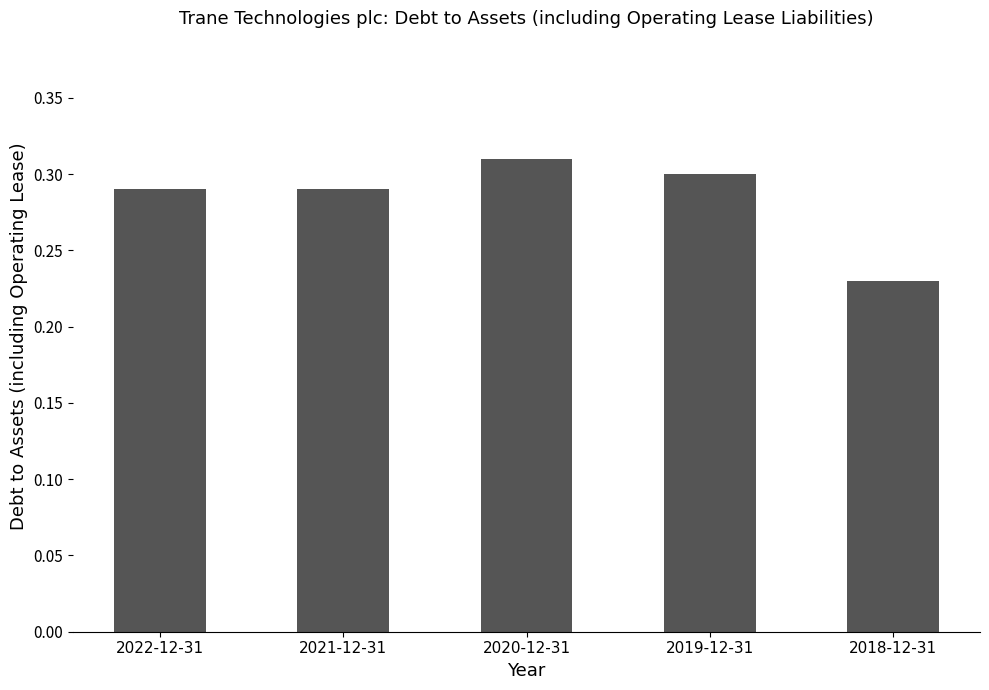

Count the values in the range 0 to 1.

5